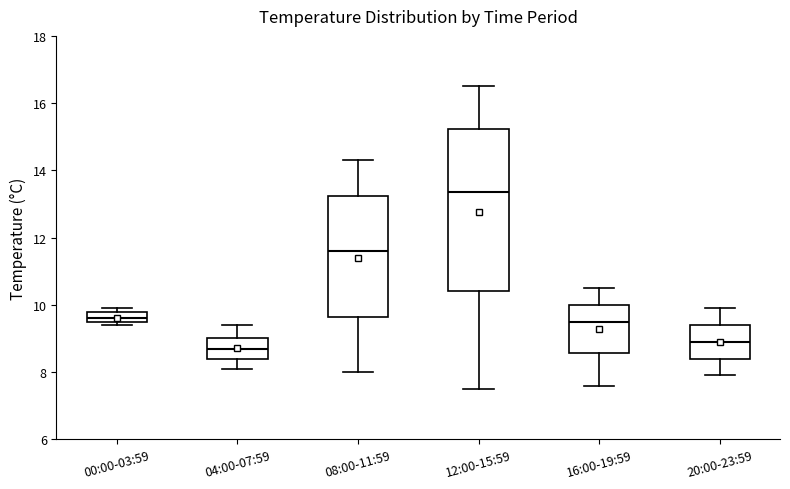

Which box's median line is the lowest?

04:00-07:59